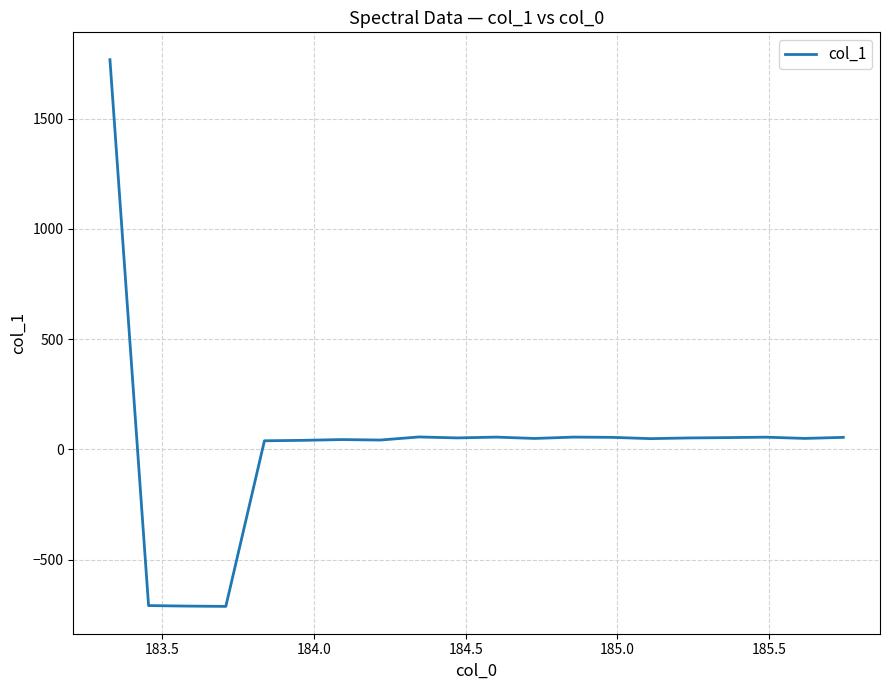

What is the difference between the maximum and minimum values?

2479.2